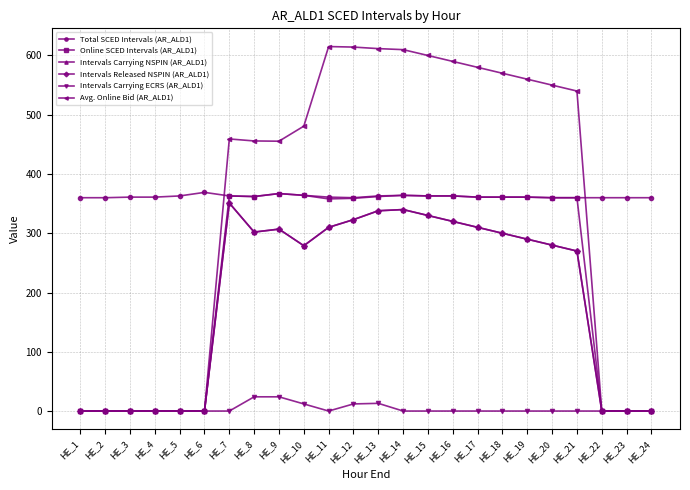

What is the difference between the maximum and minimum values in the Intervals Released NSPIN (AR_ALD1) series?

351.0